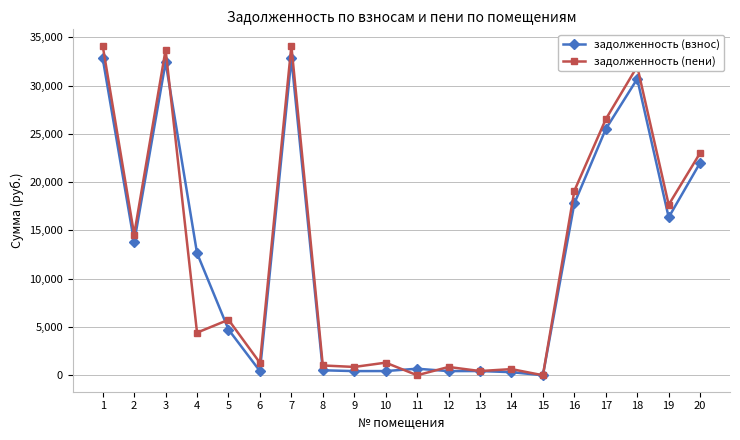

Which series has the widest spread of values?

задолженность (пени)